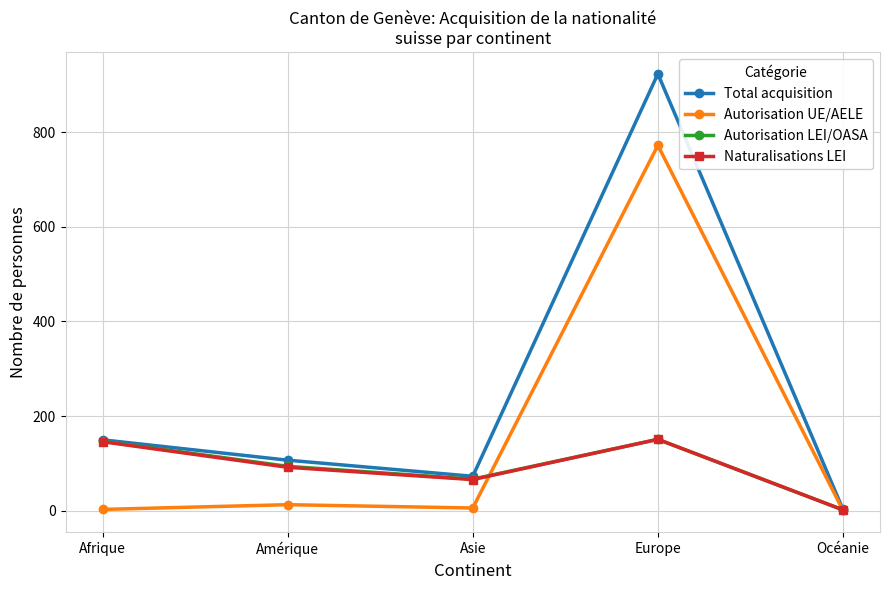

At which category does Autorisation LEI/OASA reach its first local peak?

Europe